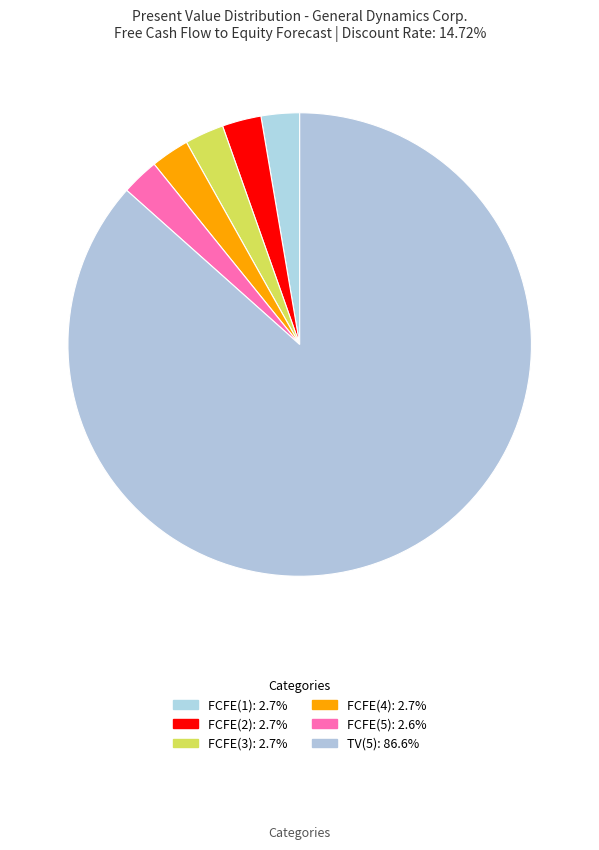

Is there any slice that represents more than half of the pie?

Yes